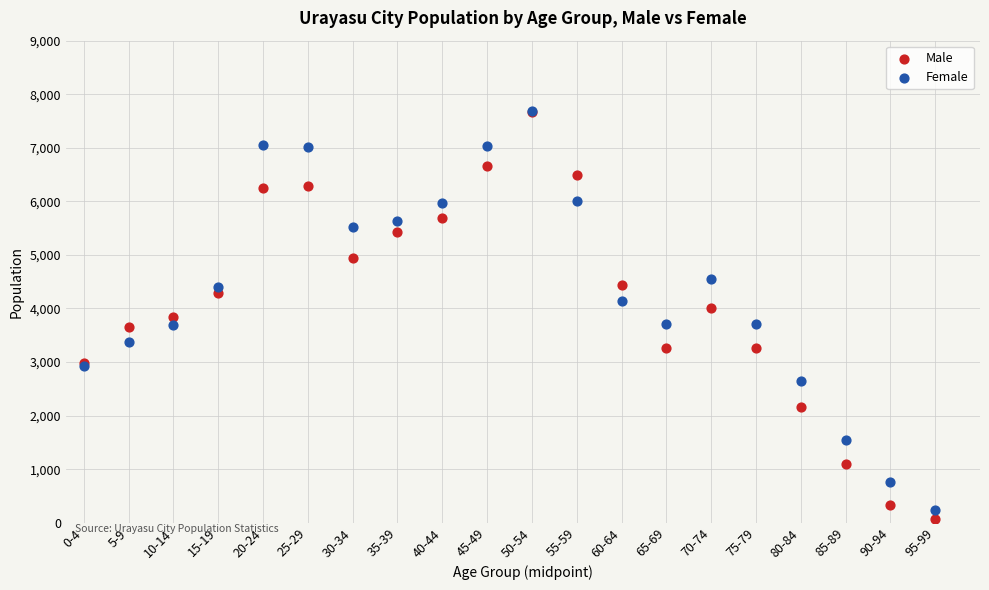

Which series has the widest spread of Y values?

Male